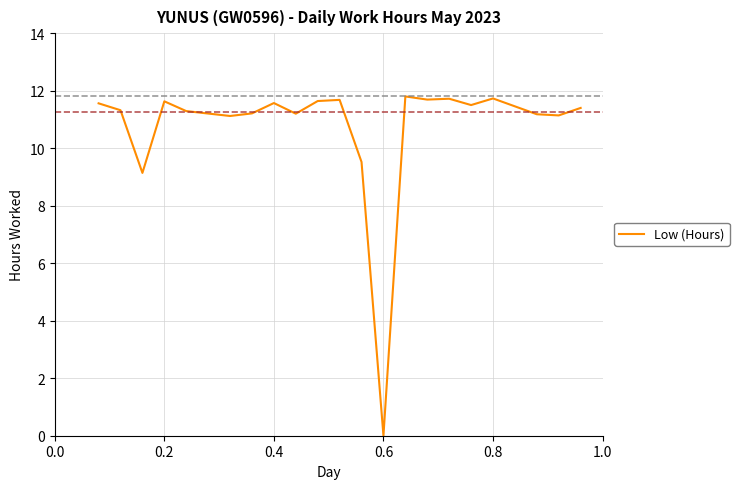

What is the maximum value shown in the chart?

11.8